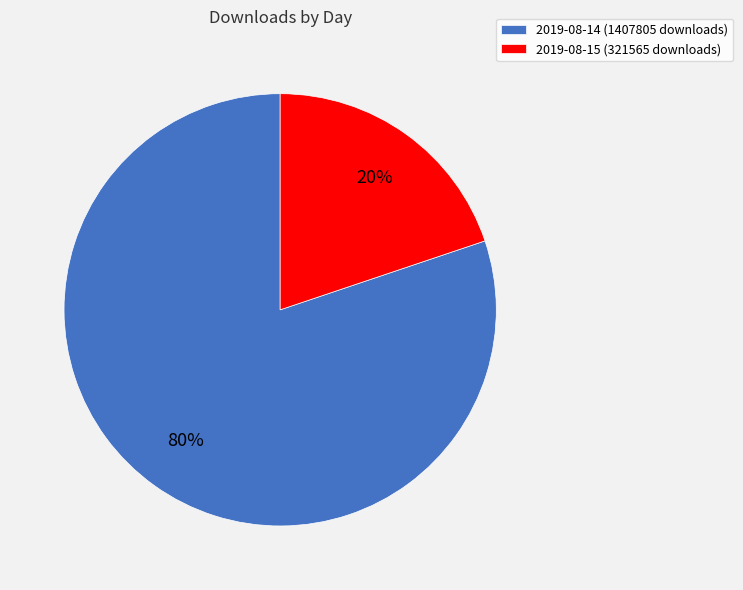

To the nearest percent, what percentage of the pie is 2019-08-15 (321565 downloads)?

20%